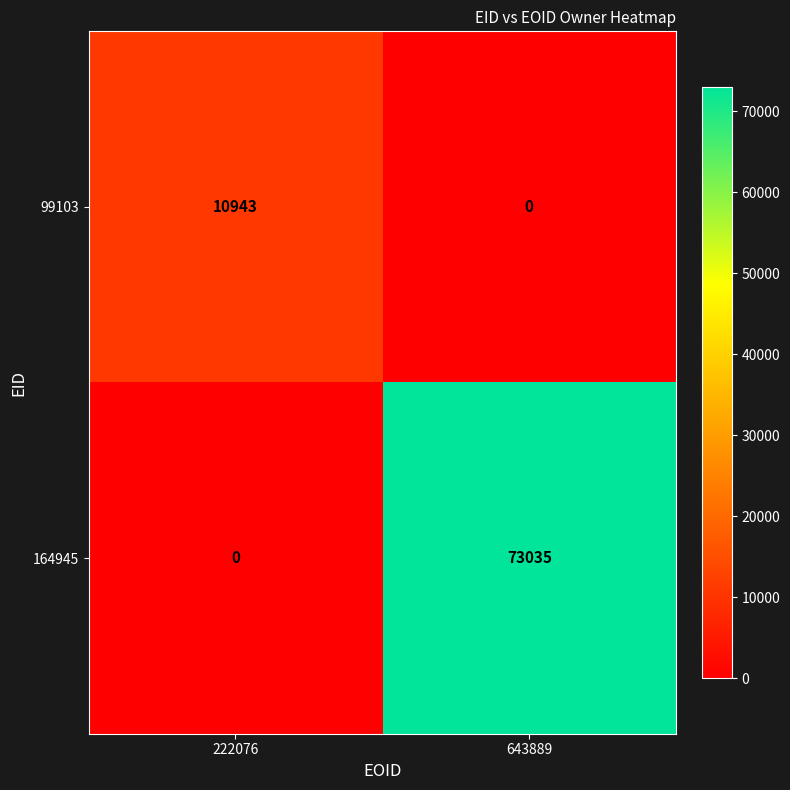

Which series changed the most between 222076 and 643889?

164945